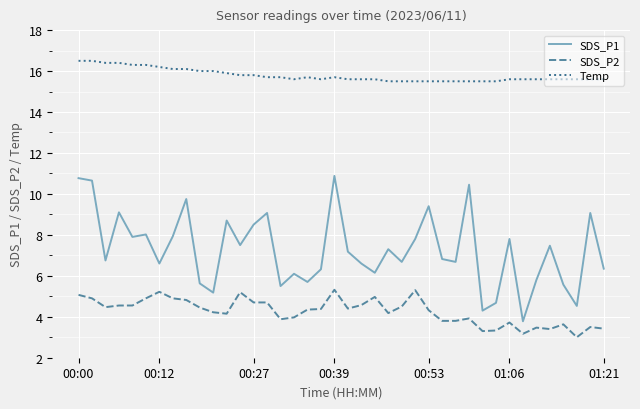

Which series has the largest total across all categories?

Temp